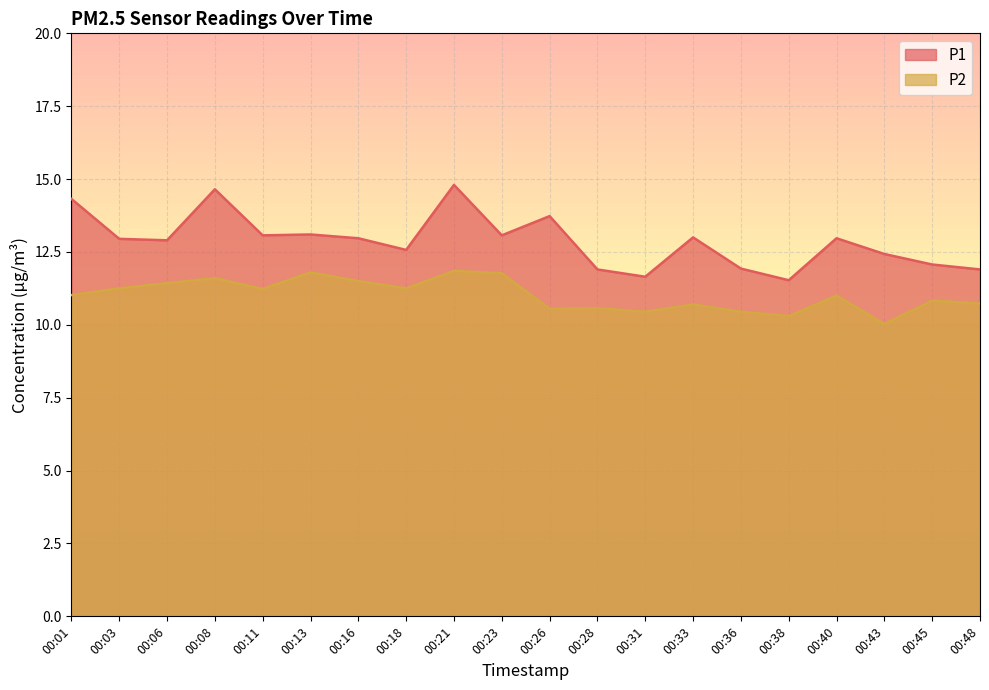

True or false: P1 and P2 cross at least once.

False